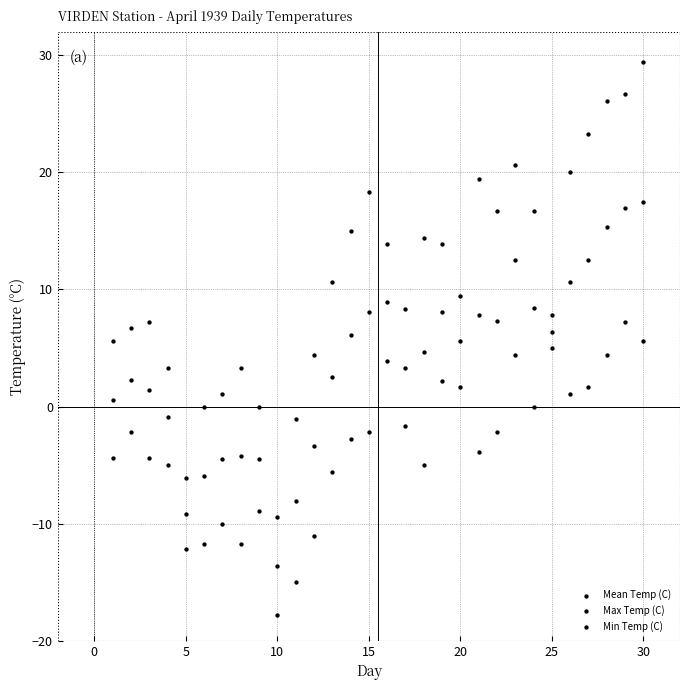

Count the number of points in this scatter plot.

90